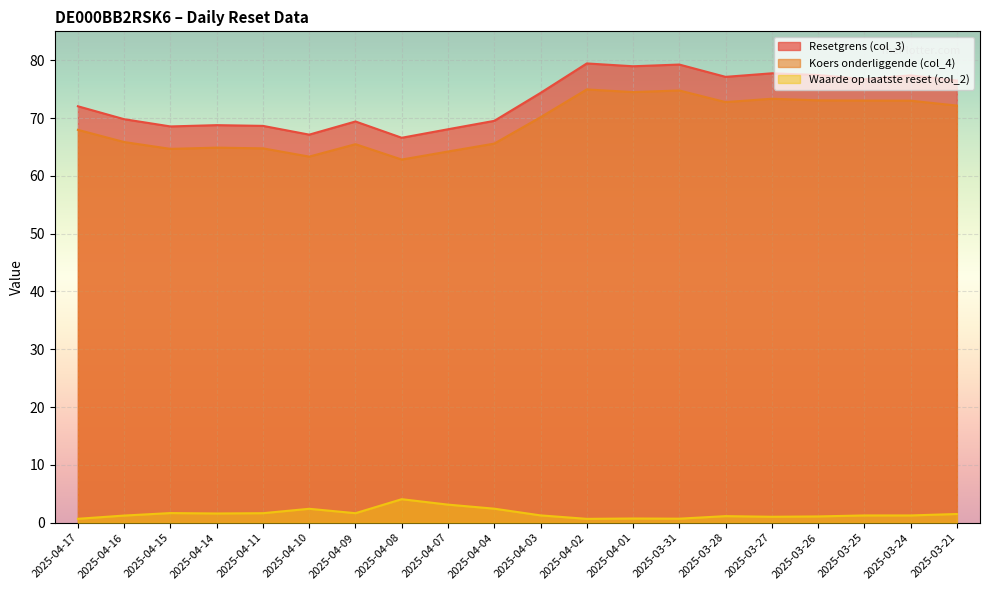

How many data points in Waarde op laatste reset (col_2) are less than 1?

4